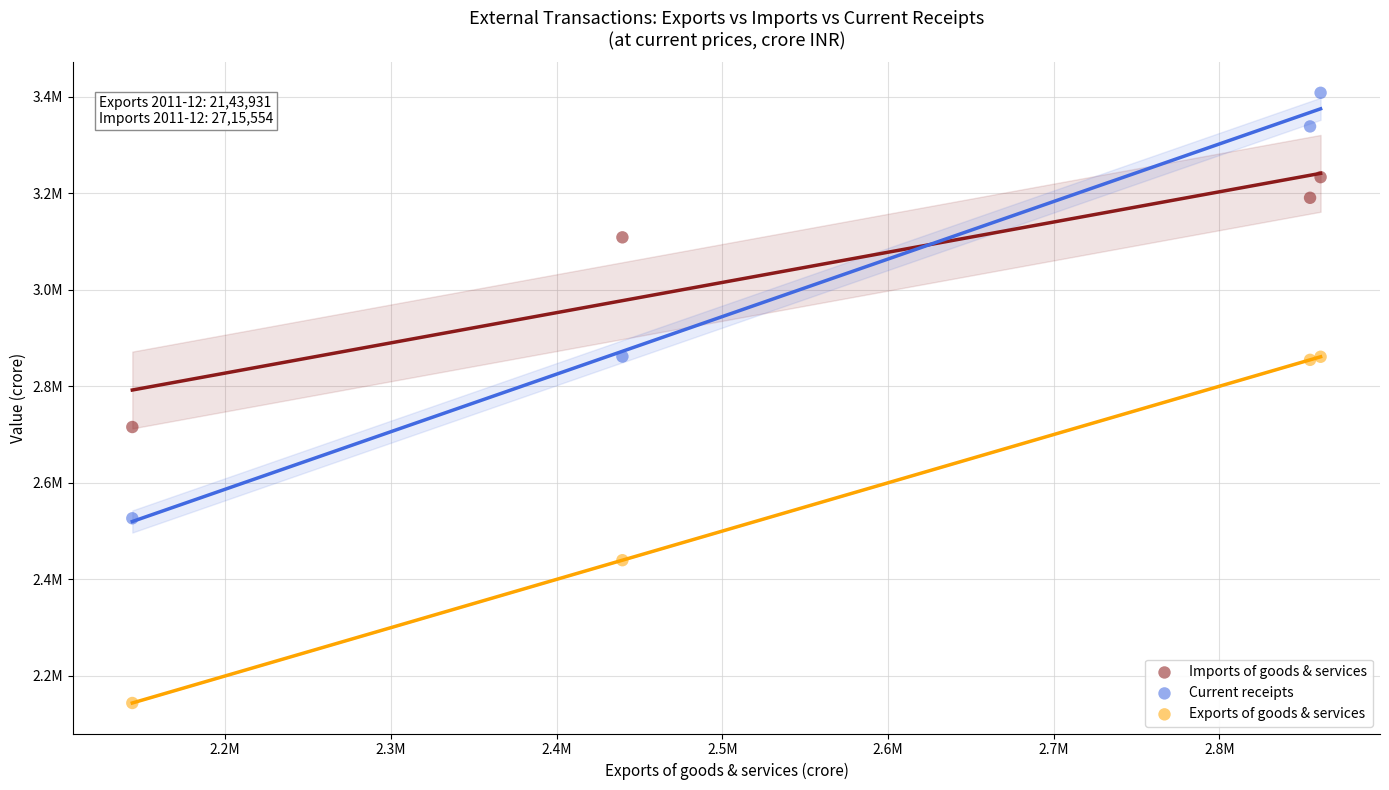

Which series has the largest Y range (max minus min)?

Current receipts